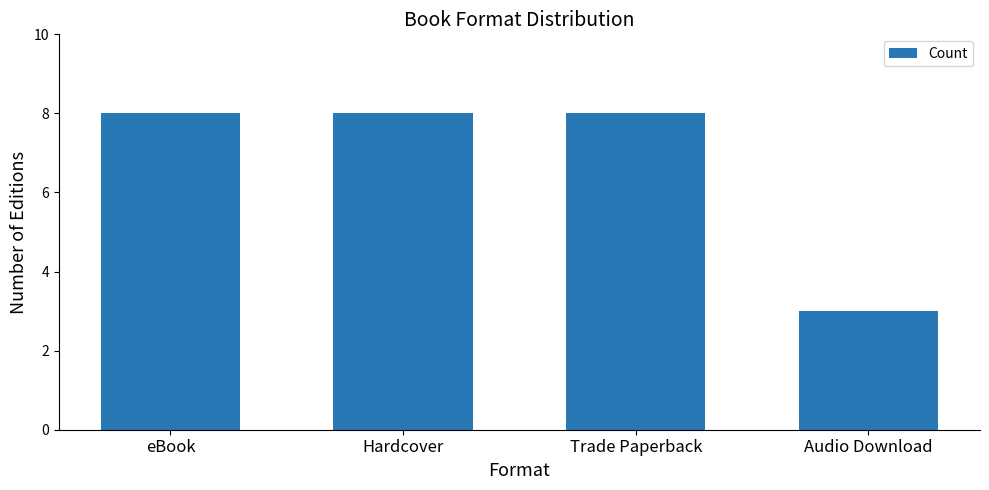

At which category does the chart reach its minimum across all series?

Audio Download